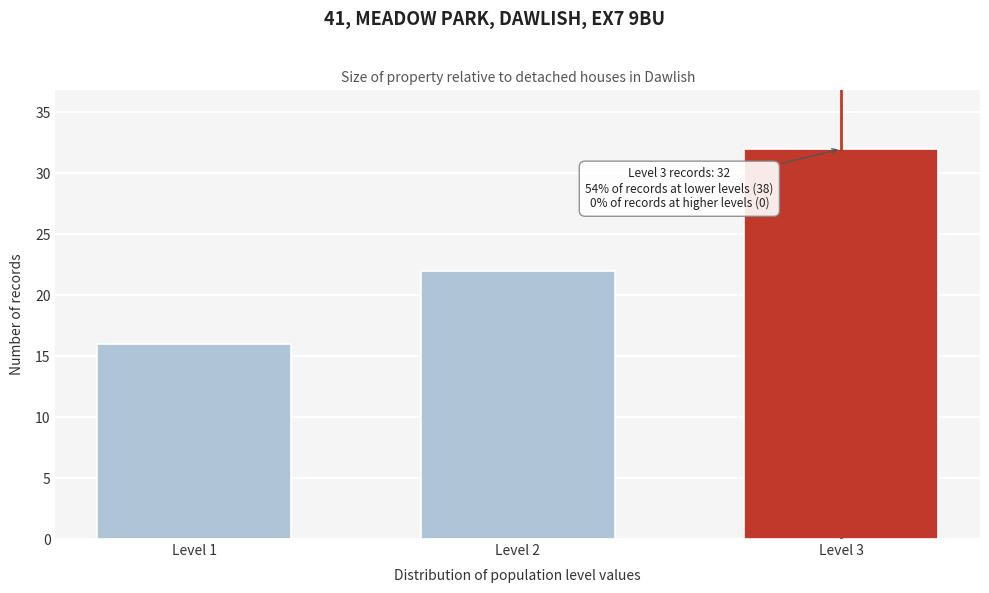

Reading right to left, what are all the values shown in this chart?

32	22	16